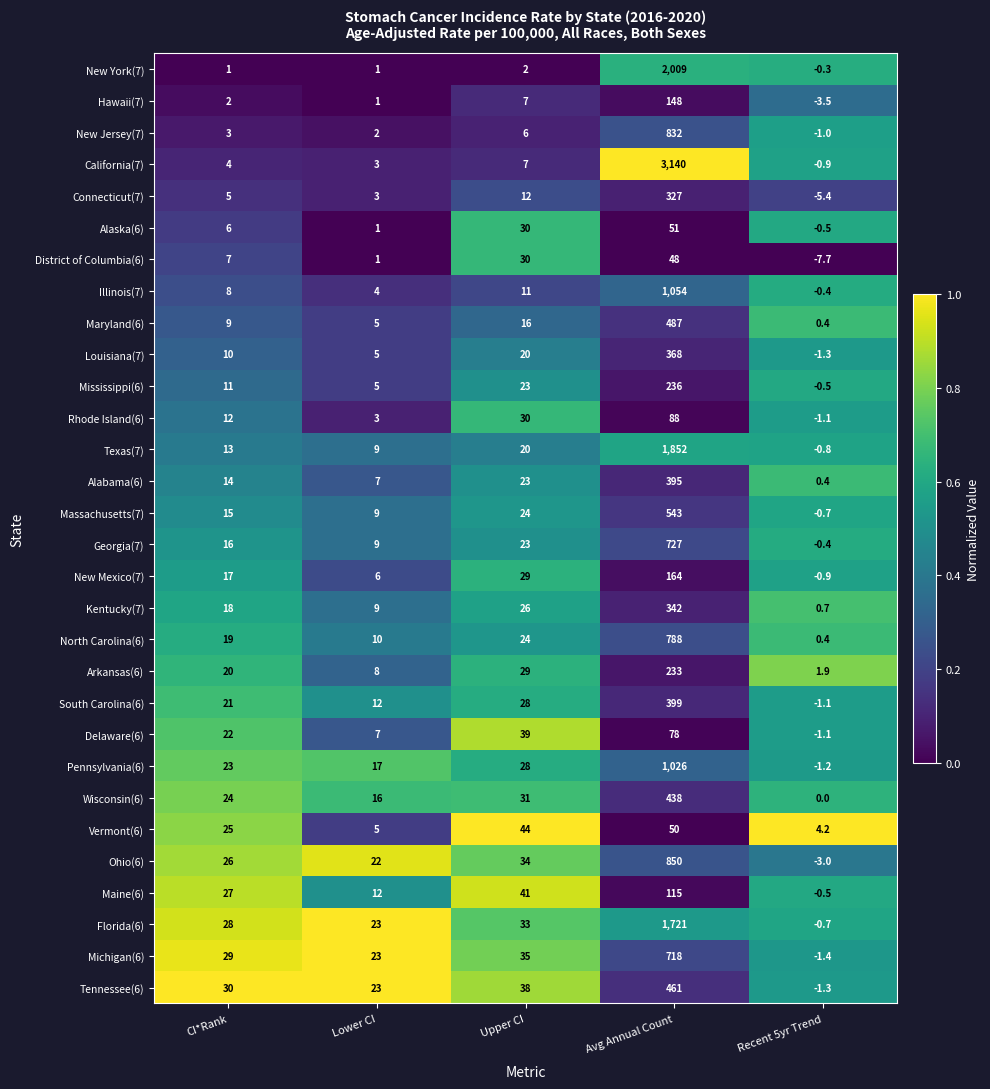

True or false: Illinois(7) has a value of 1054.0 at Avg Annual Count.

True